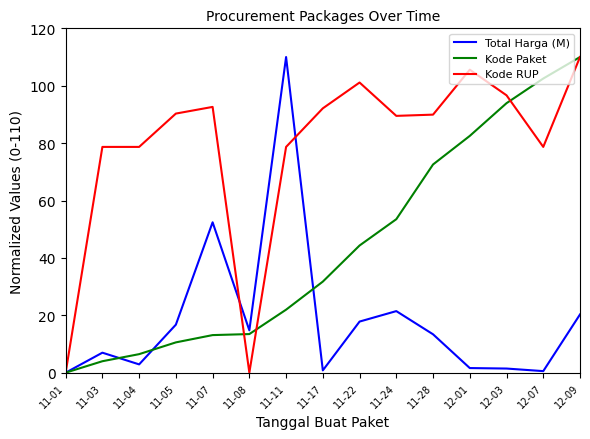

What are all the series names shown in the legend?

Total Harga (M), Kode Paket, Kode RUP